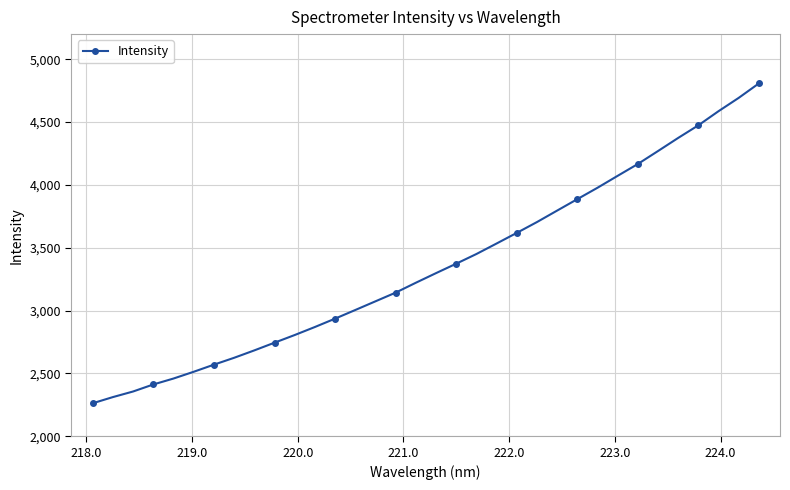

What is the value of the 29th point from the left?

4269.8